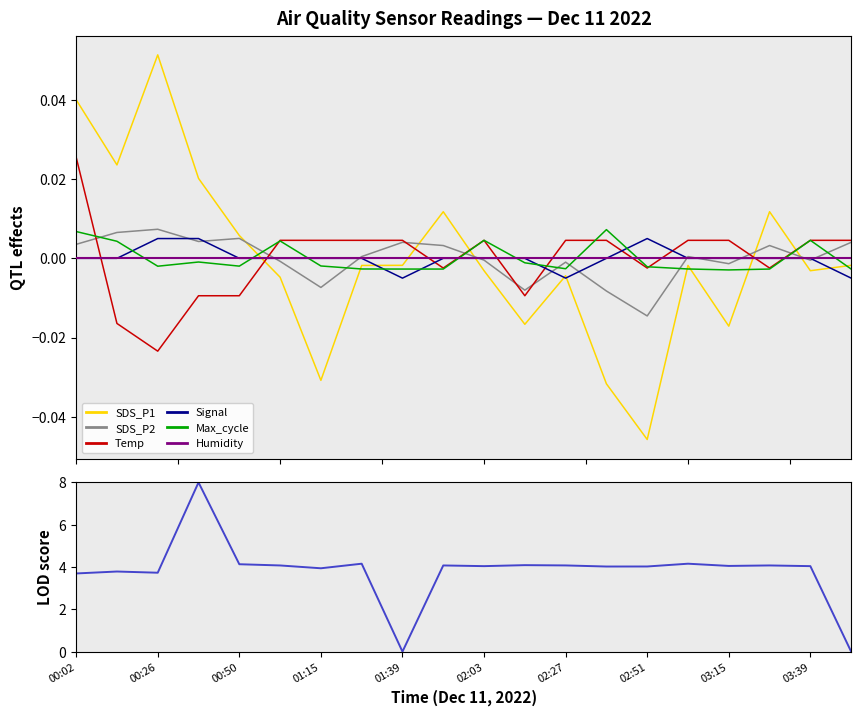

How many values in the SDS_P2 series exceed 0?

11